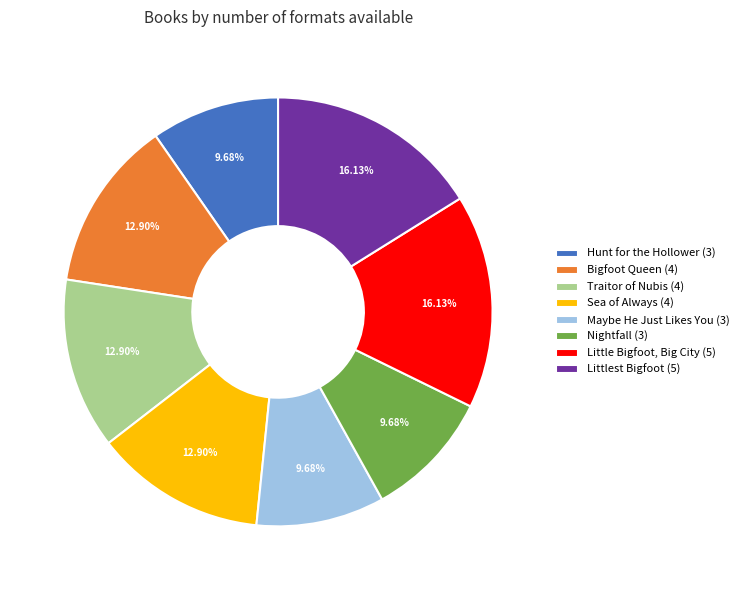

Which has a higher value, Bigfoot Queen (4) or Nightfall (3)?

Bigfoot Queen (4)